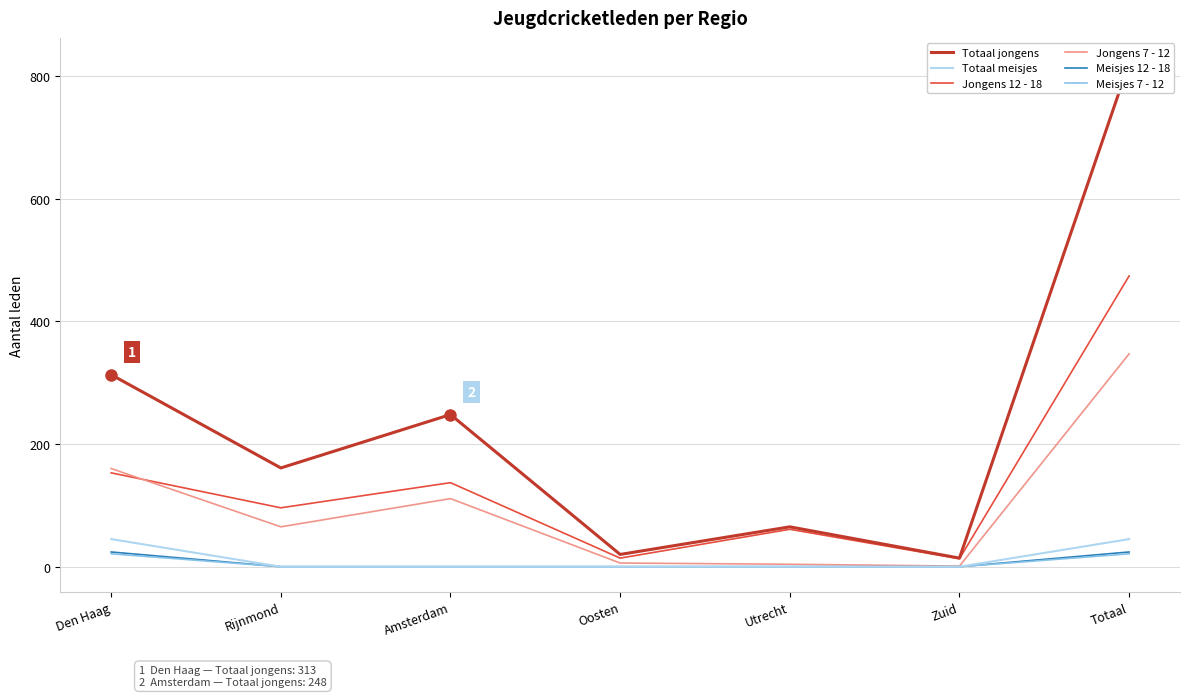

Is it true that Meisjes 7 - 12 equals 21 at Totaal?

True